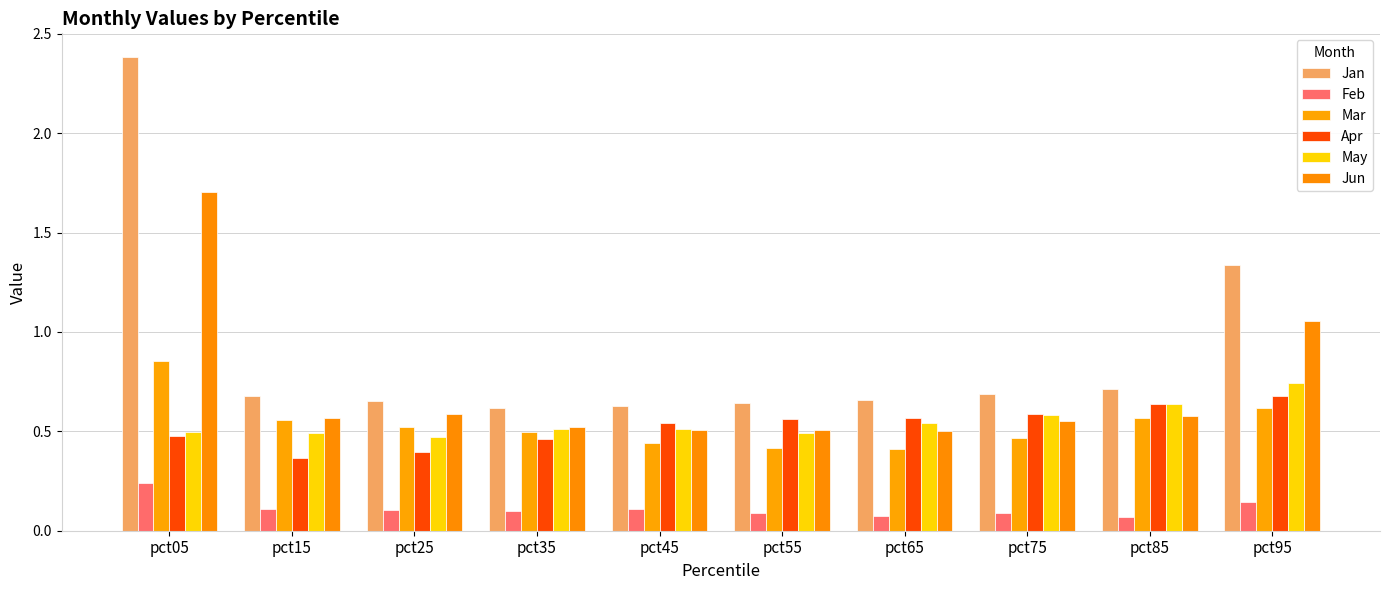

List the series in order of their peak value, highest first.

Jan, Jun, Mar, May, Apr, Feb